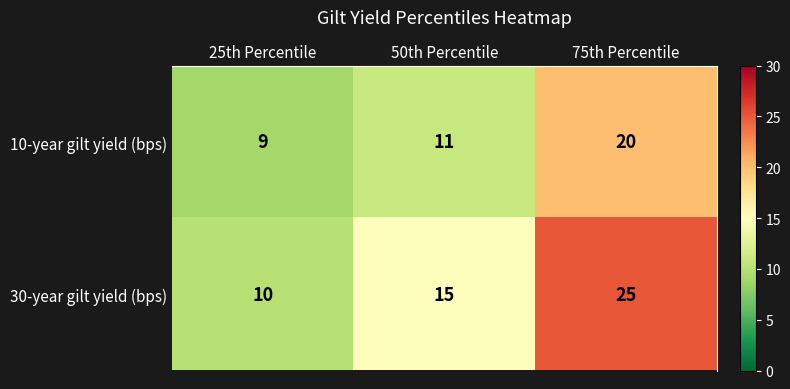

Where is 30-year gilt yield (bps) nearest to the value 17?

50th Percentile